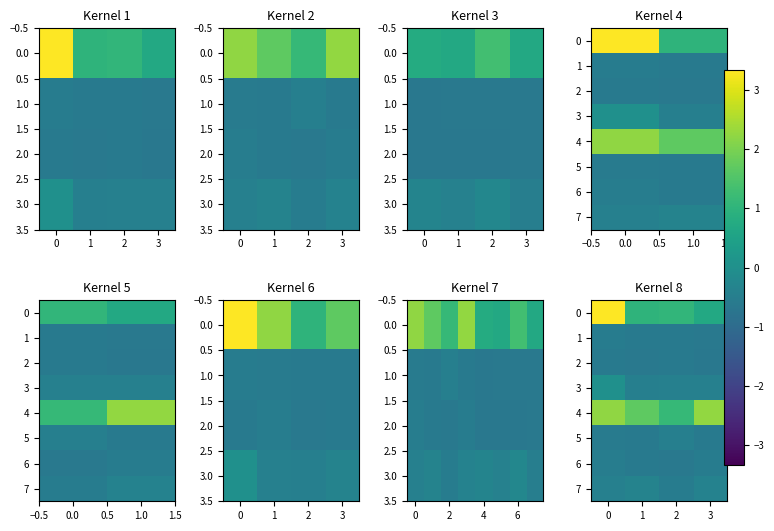

What is the difference between the highest and lowest values at 3?

2.9